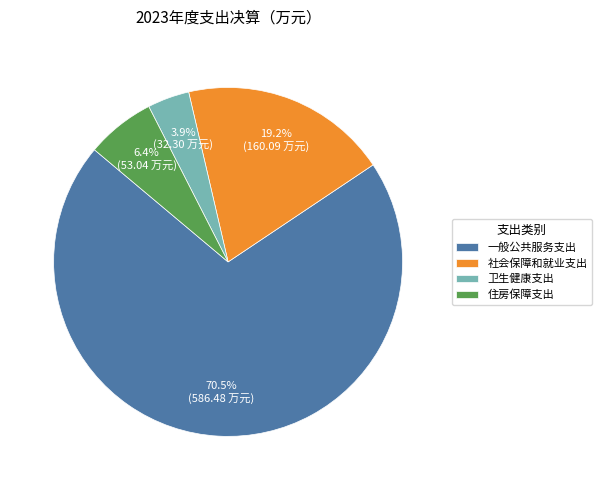

What percentage do 一般公共服务支出 and 住房保障支出 together represent?

76.9%